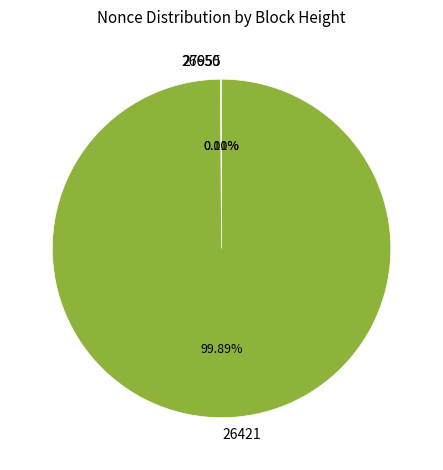

How many segments does this pie chart have?

3